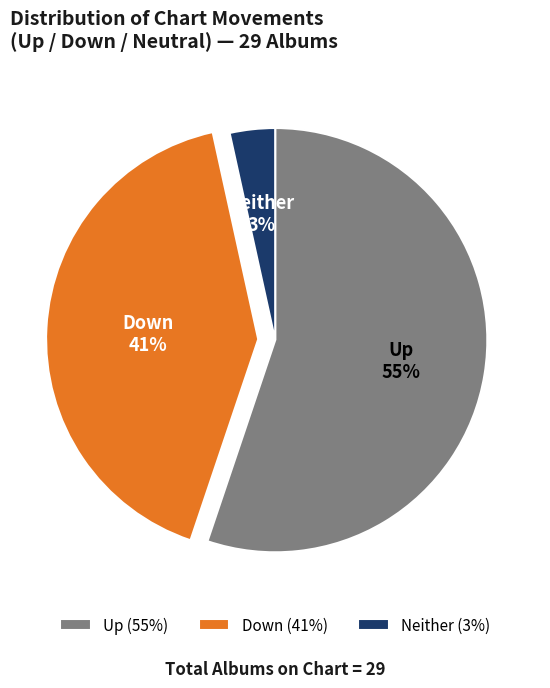

To the nearest percent, what percentage of the pie is Down (41%)?

41%